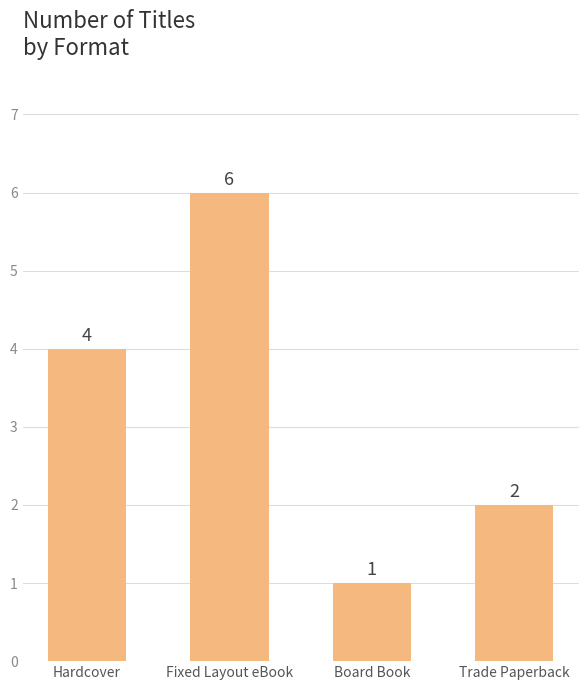

Which has a higher value, Fixed Layout eBook or Hardcover?

Fixed Layout eBook